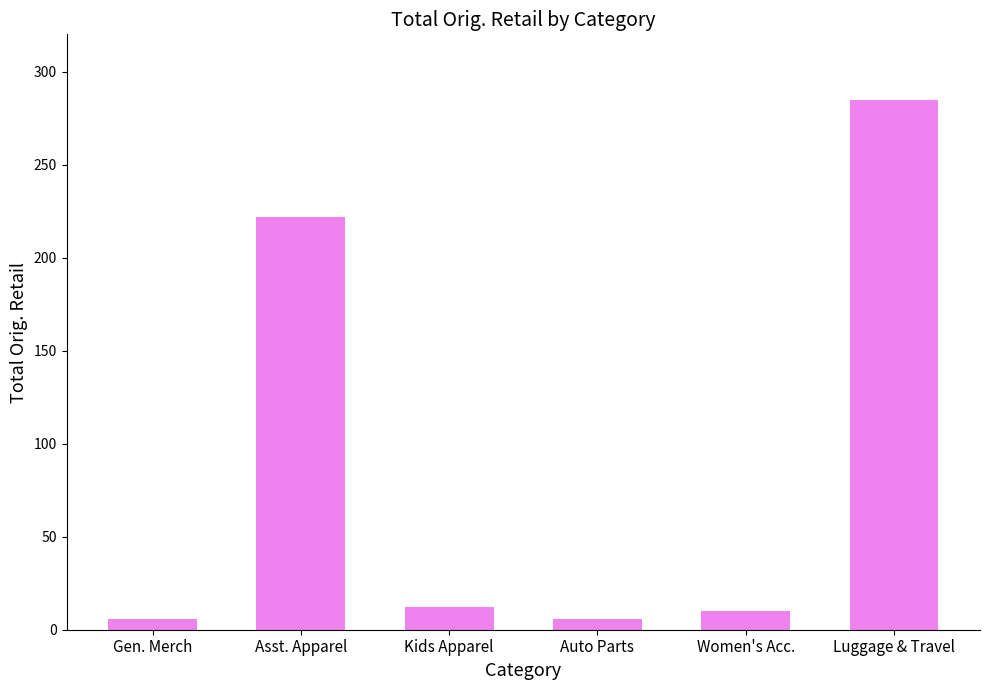

Are the bars grouped side by side (vs. stacked)?

No